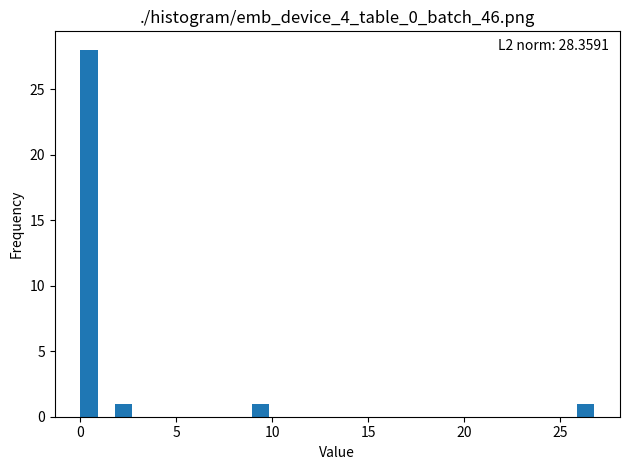

Around what value on the x-axis is the tallest bar? Give the approximate position of its centre, as read against the axis.

0.5